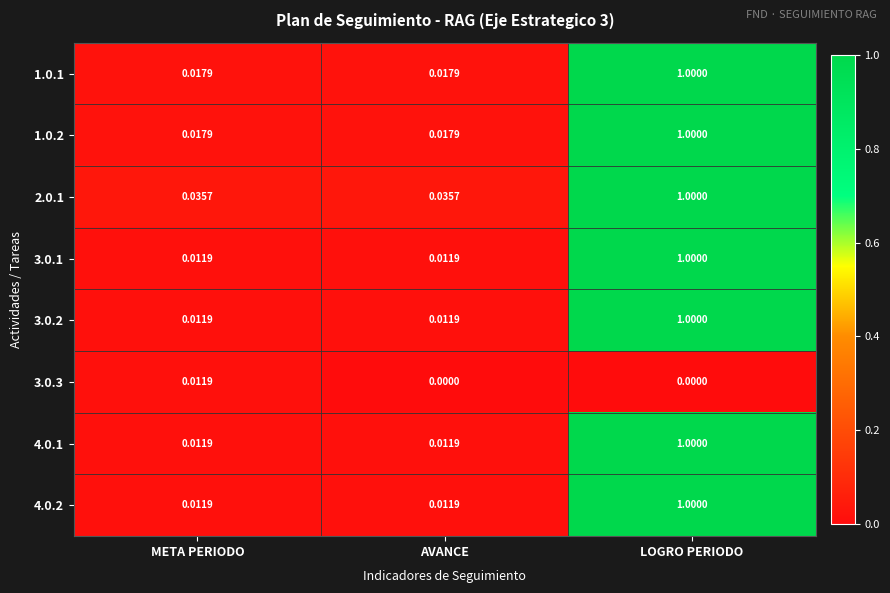

At which category is the sum across all series the highest?

LOGRO PERIODO